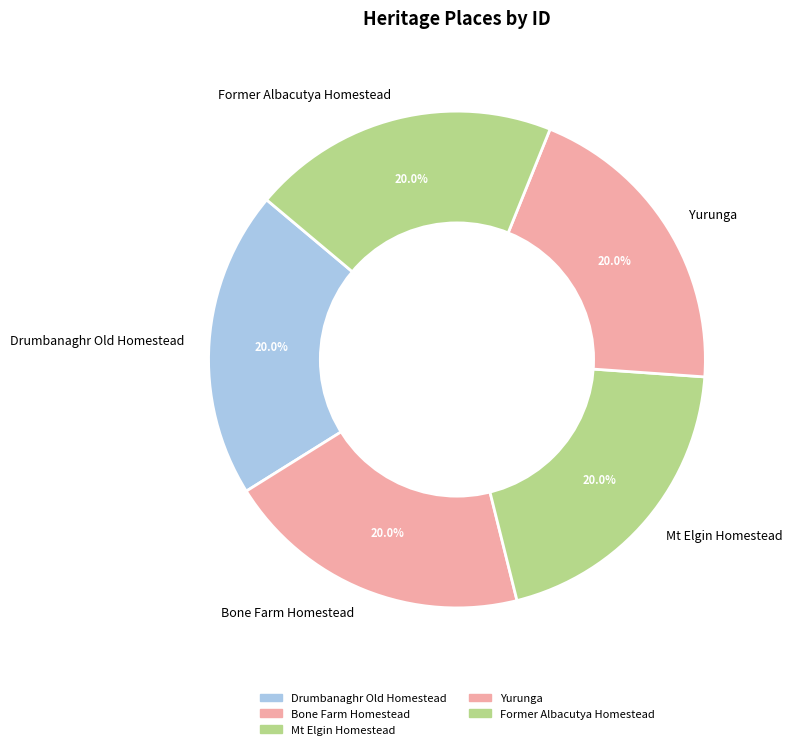

What is the ratio of the value at Yurunga to the value at Mt Elgin Homestead?

1.0